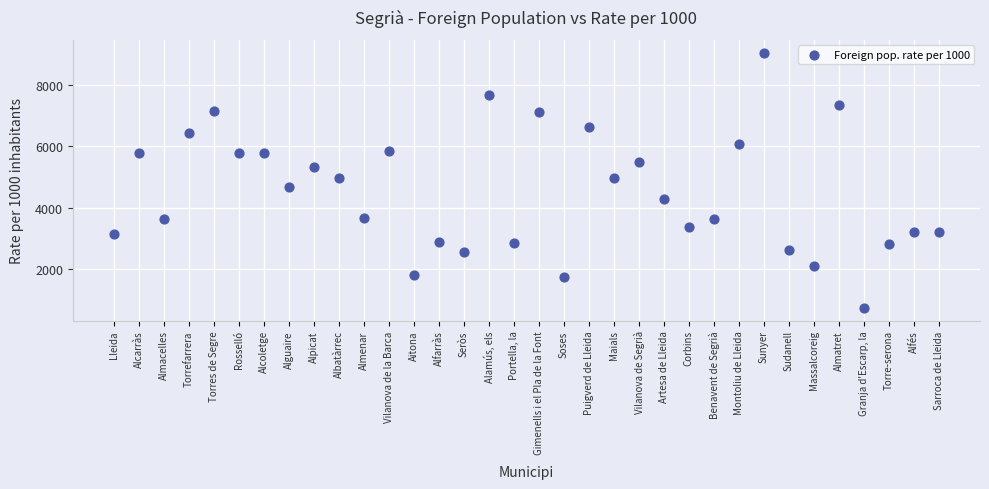

What is the range of Y values (max minus min)?

8337